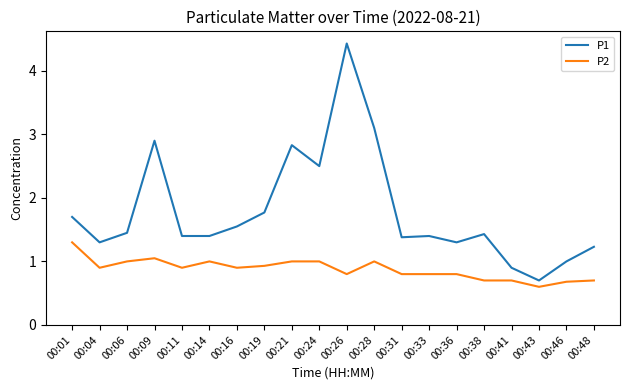

Which series changed the most between 00:16 and 00:21?

P1